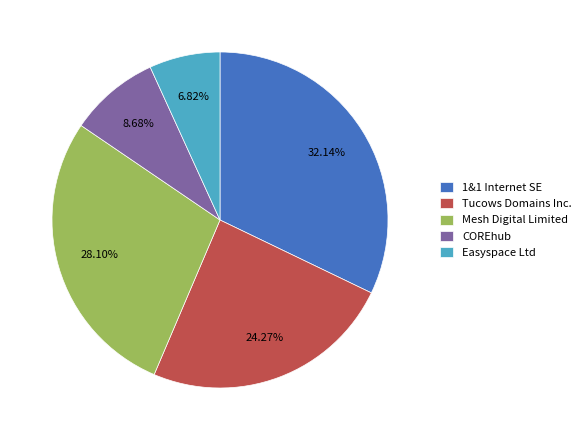

Does any single category account for the majority?

No